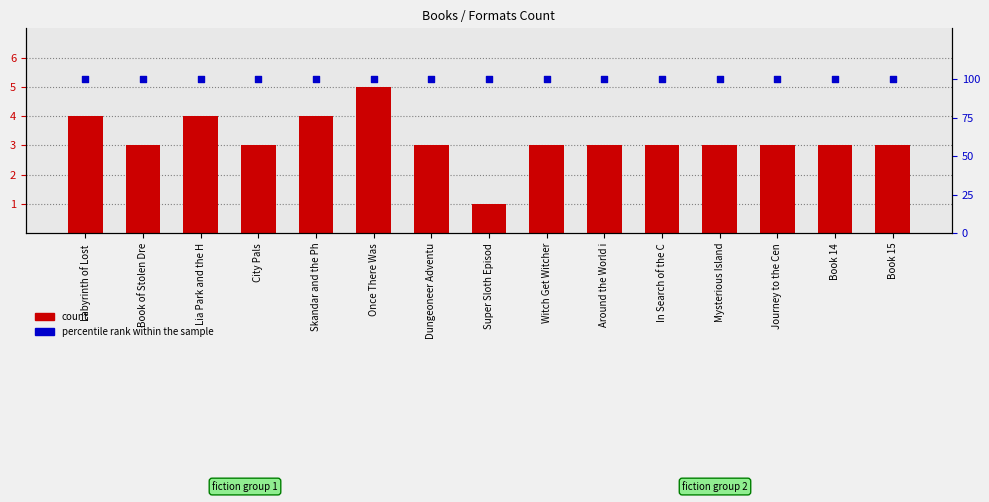

Which series reaches the minimum Y coordinate?

count